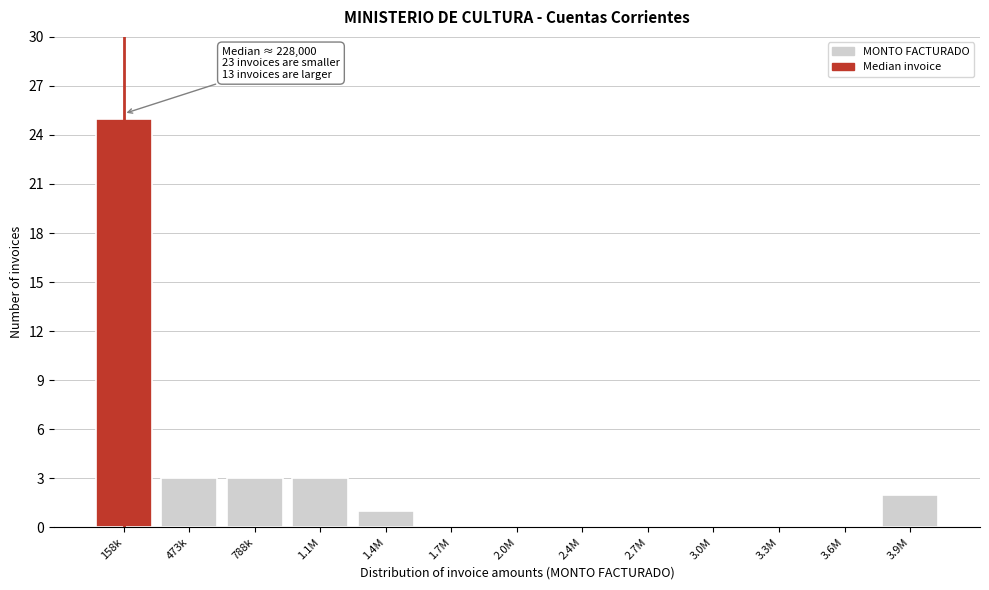

Reading left to right, list all the values displayed in this chart.

158k=25	473k=3	788k=3	1.1M=3	1.4M=1	1.7M=0	2.0M=0	2.4M=0	2.7M=0	3.0M=0	3.3M=0	3.6M=0	3.9M=2